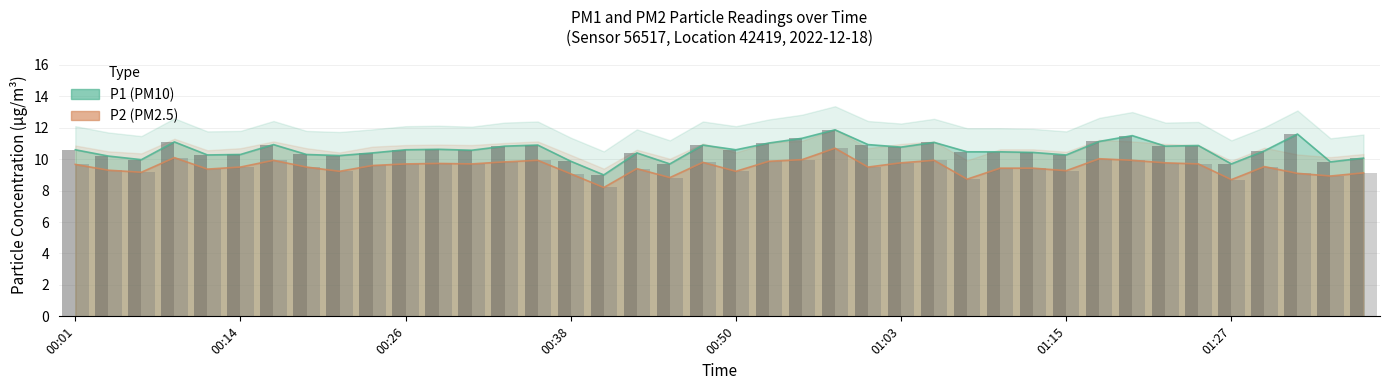

How many bars are there in each group?

2